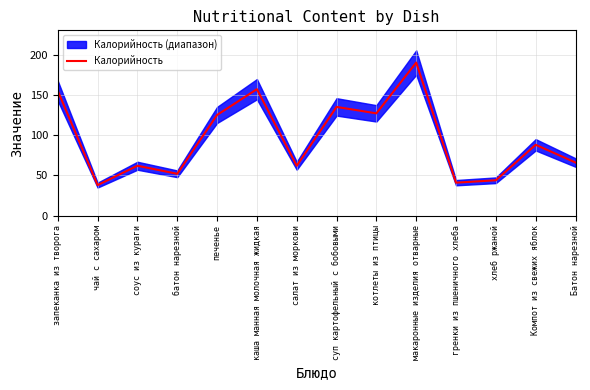

What is the average value?

96